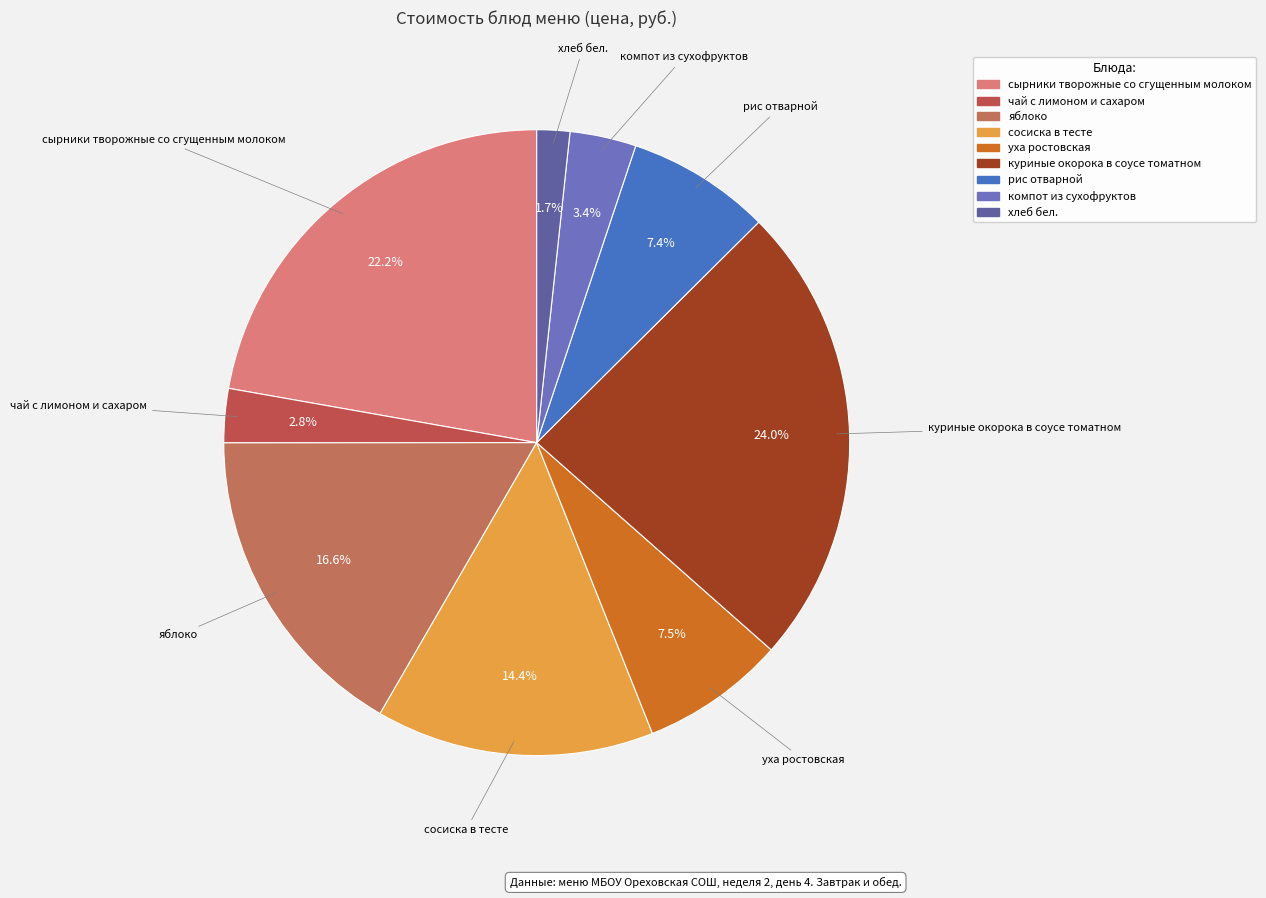

What portion of the pie excludes чай с лимоном и сахаром?

97.2%